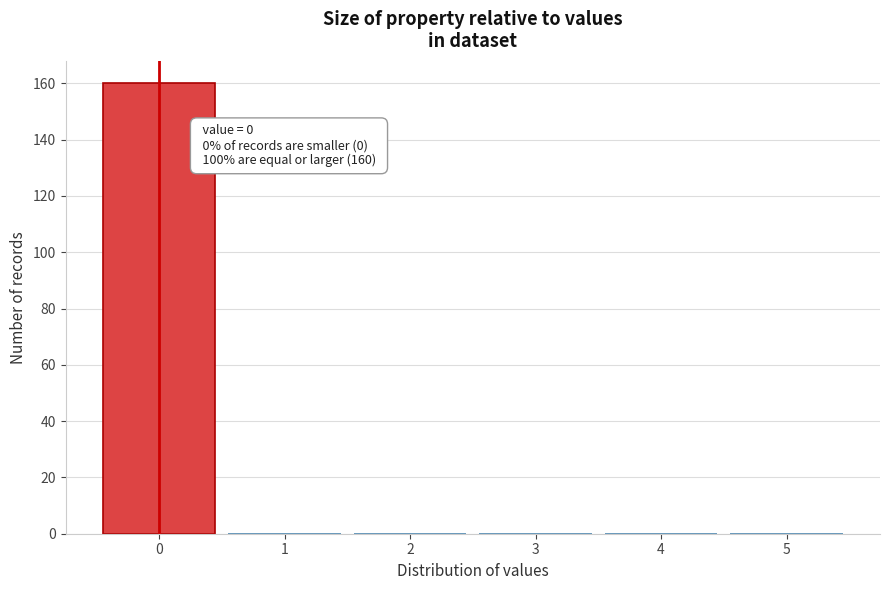

Which range on the x-axis has the tallest bar?

-0.5 to 0.5